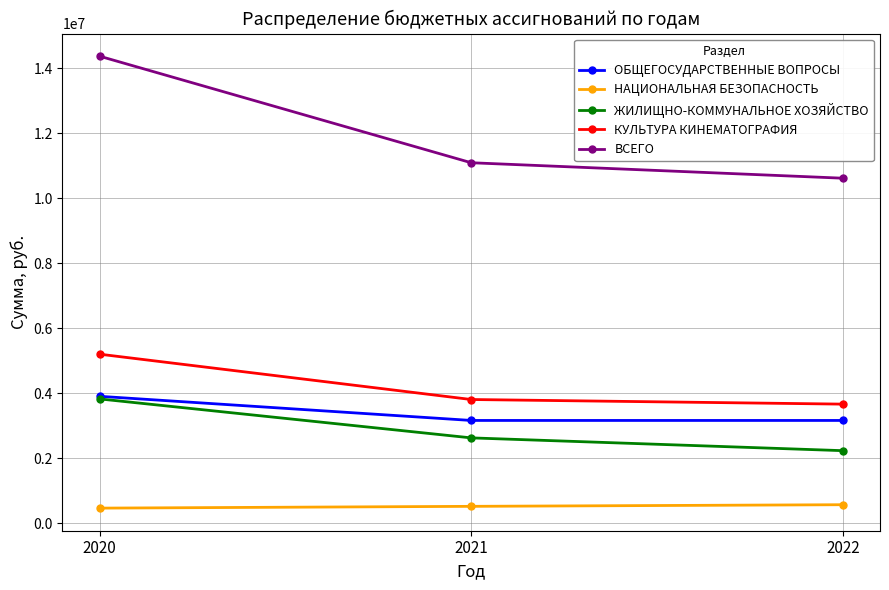

Which series changed the most between 2020 and 2021?

ВСЕГО